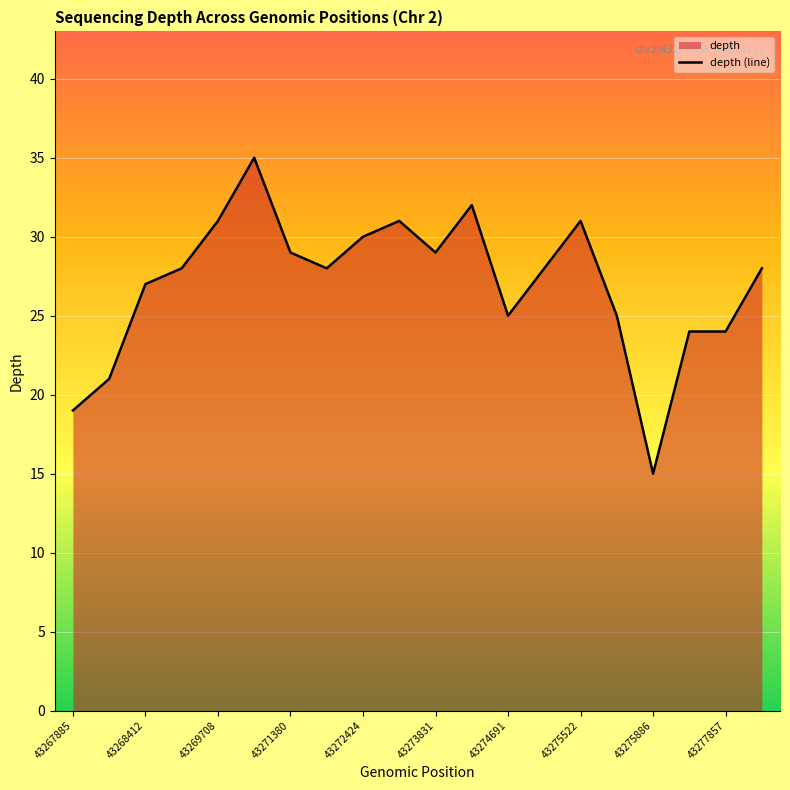

What is the ratio of the value at 43274691 to the value at 43273831?

0.9